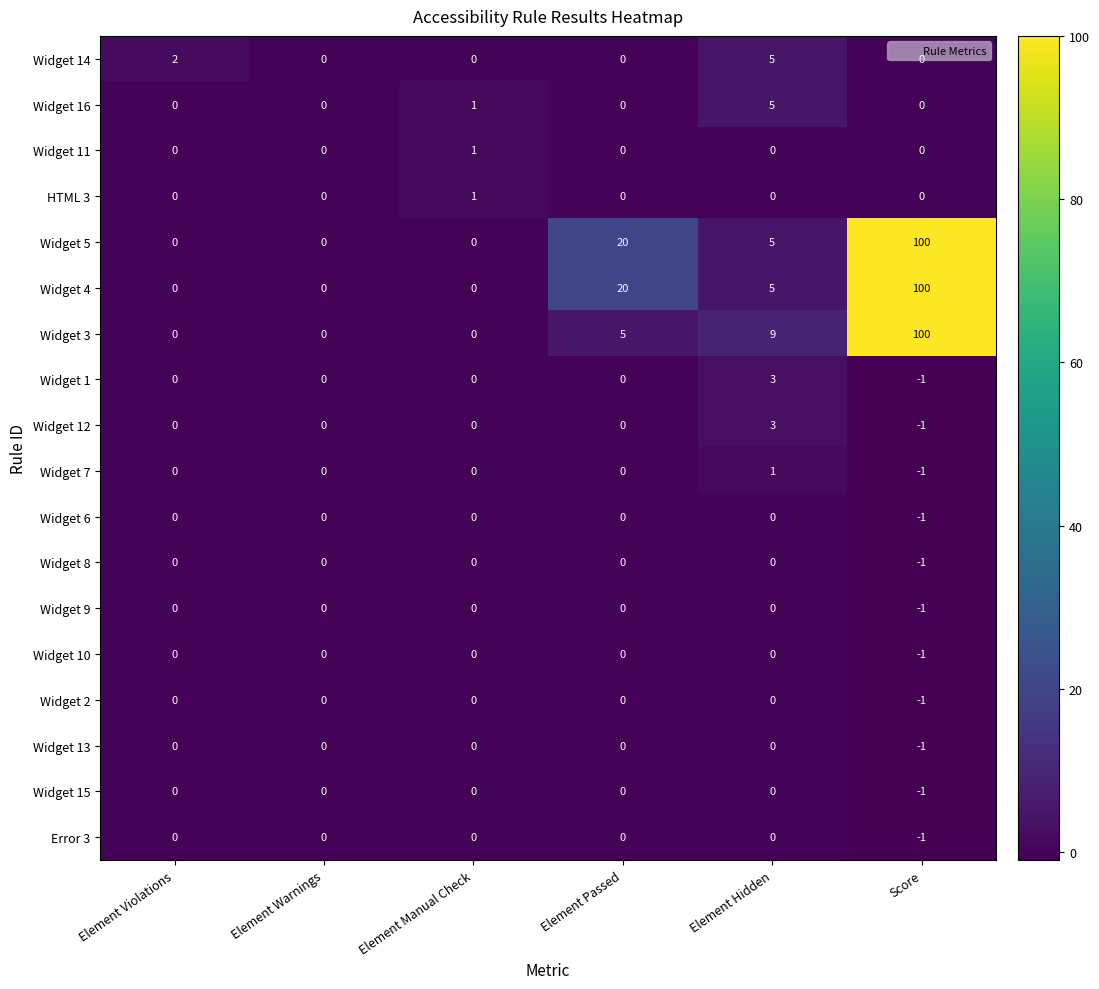

At which label is Widget 5 closest to 50?

Element Passed